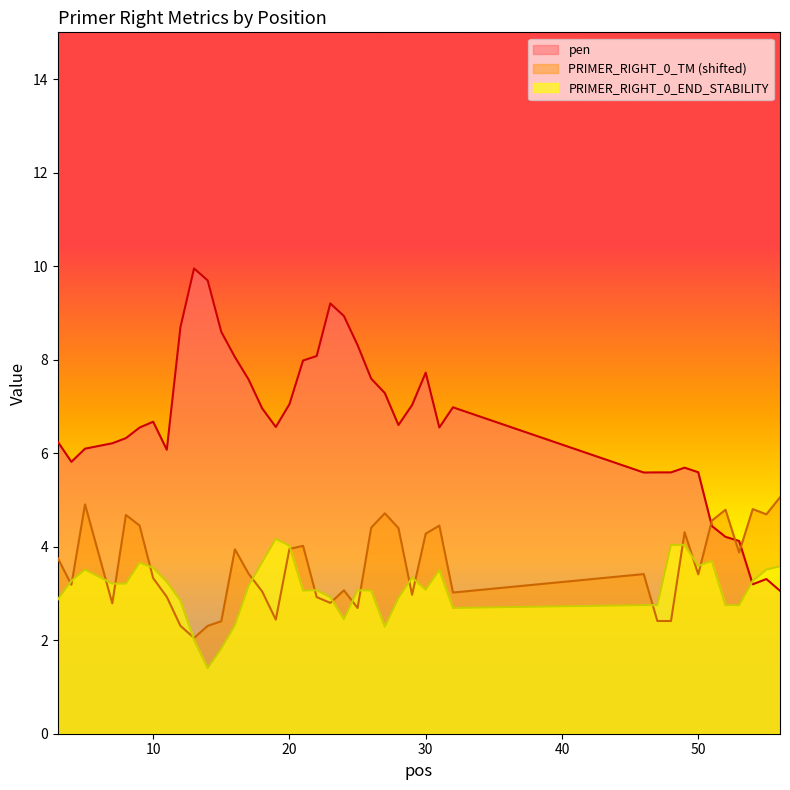

Is the value of pen at 21 greater than the value of PRIMER_RIGHT_0_TM at 14?

Yes